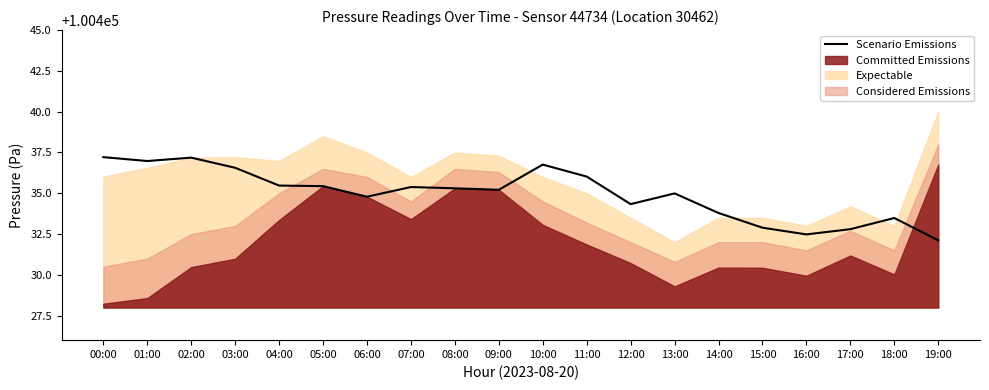

What is the change in value from 05:00 to 12:00?

-1.1